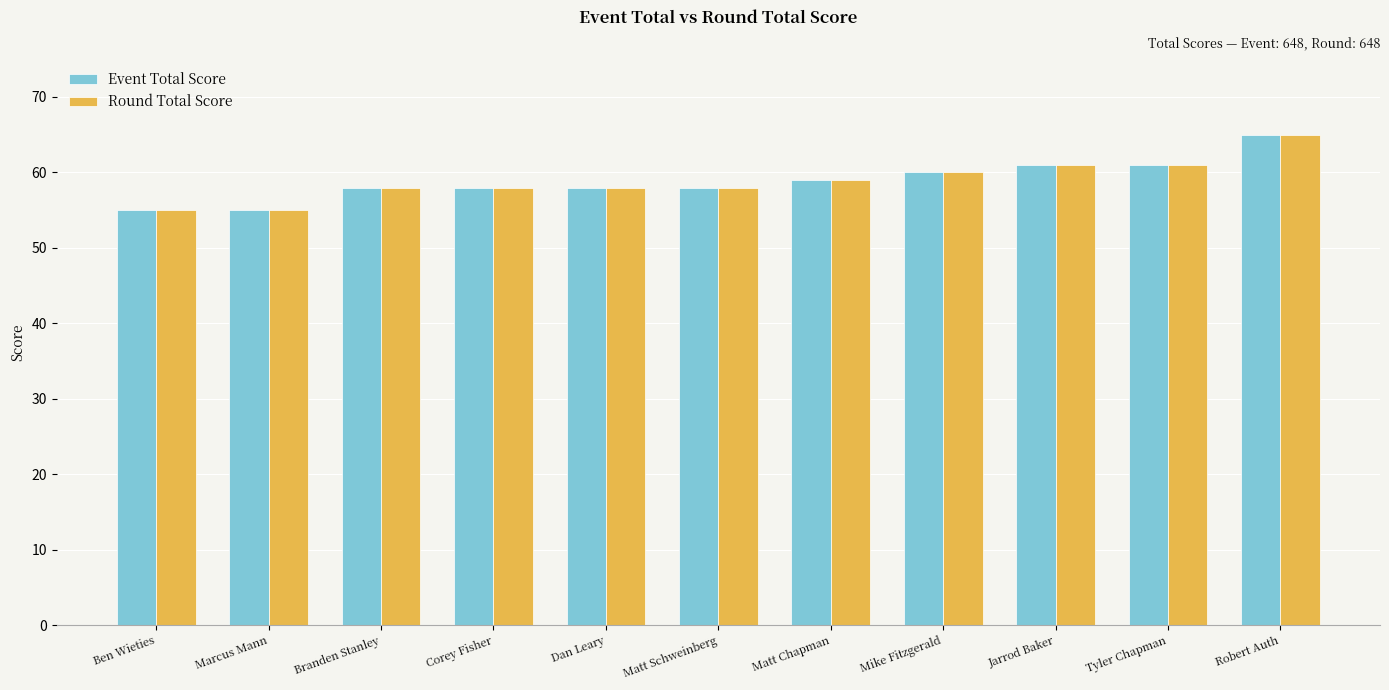

What position from the right is Branden Stanley?

9